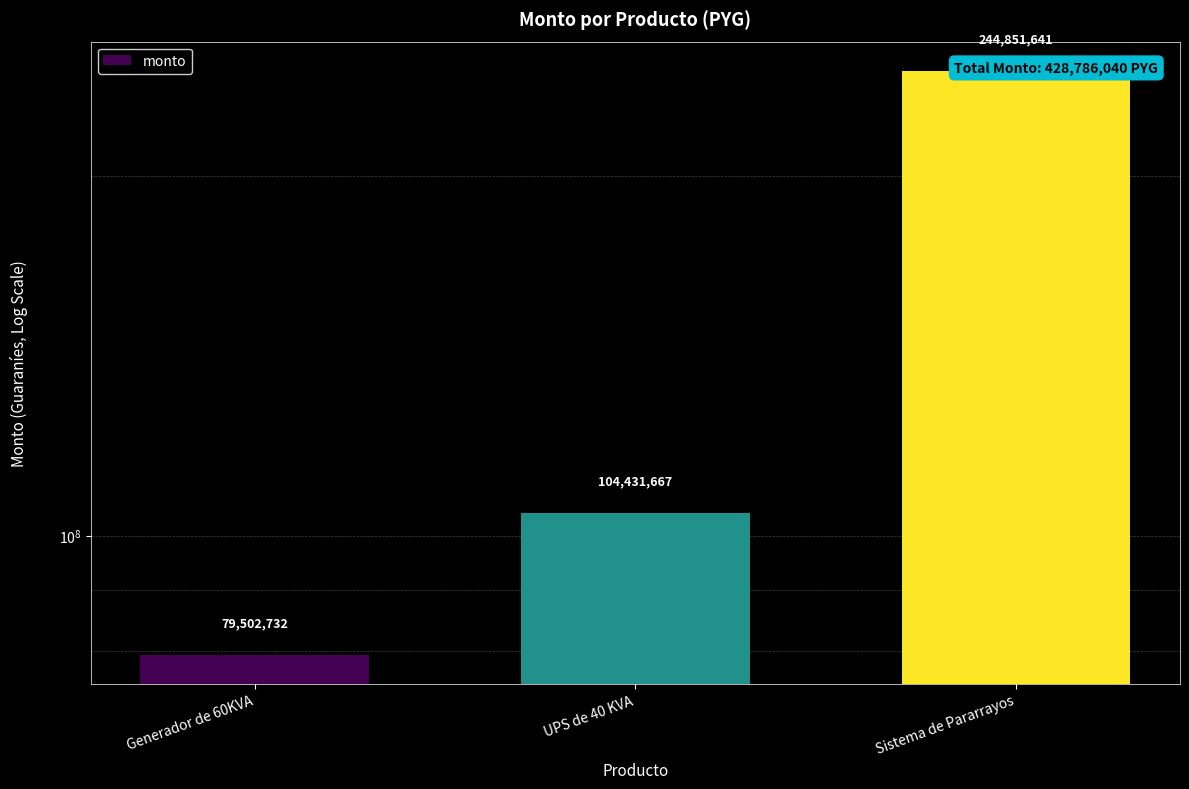

What is the sum of the values at Generador de 60KVA and UPS de 40 KVA?

183934399